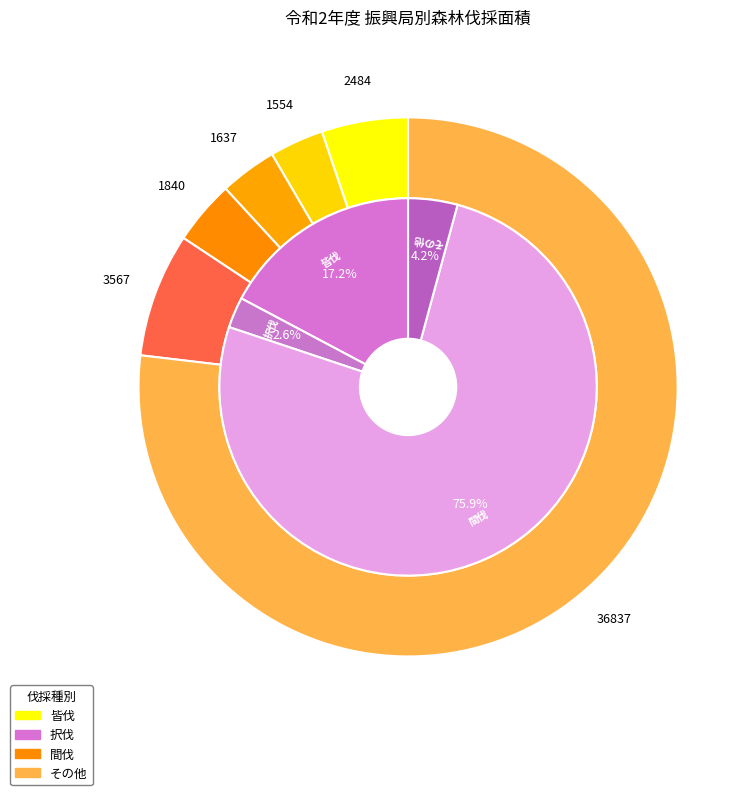

How many segments does this pie chart have?

6